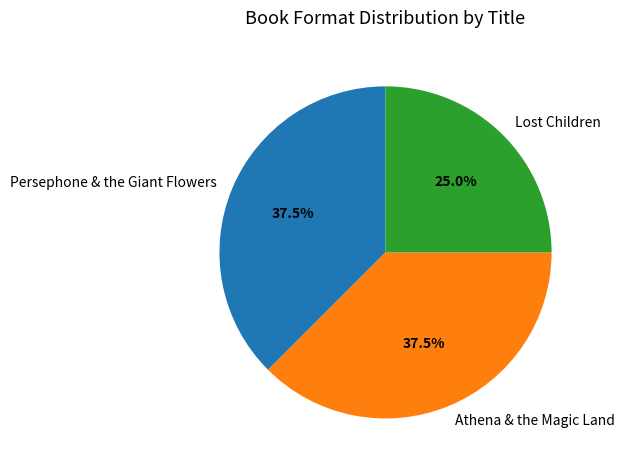

What is the smallest slice in the pie chart?

Lost Children